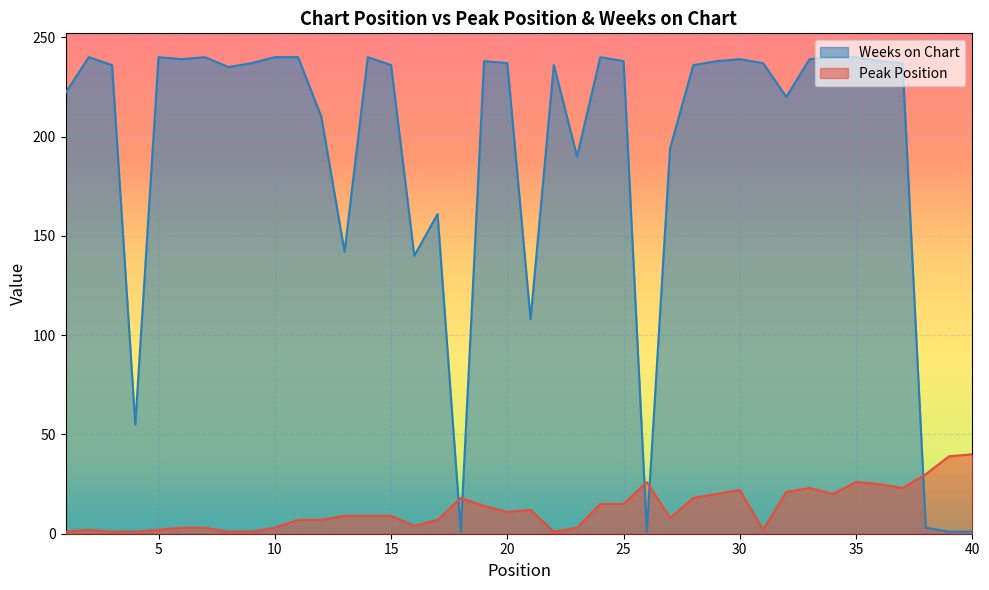

What is the sum of all Peak Position values?

502